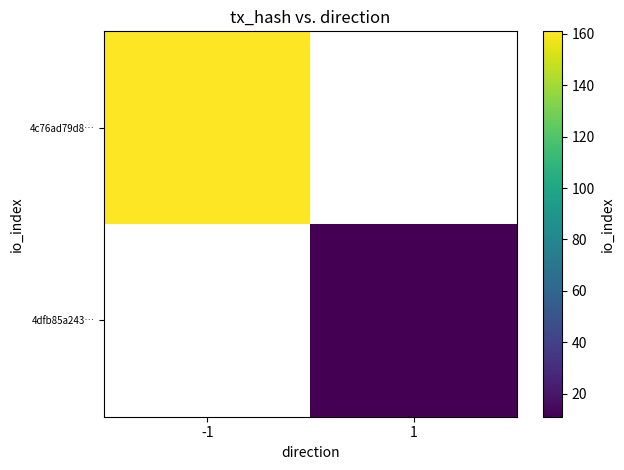

What is the smallest value displayed?

11.0